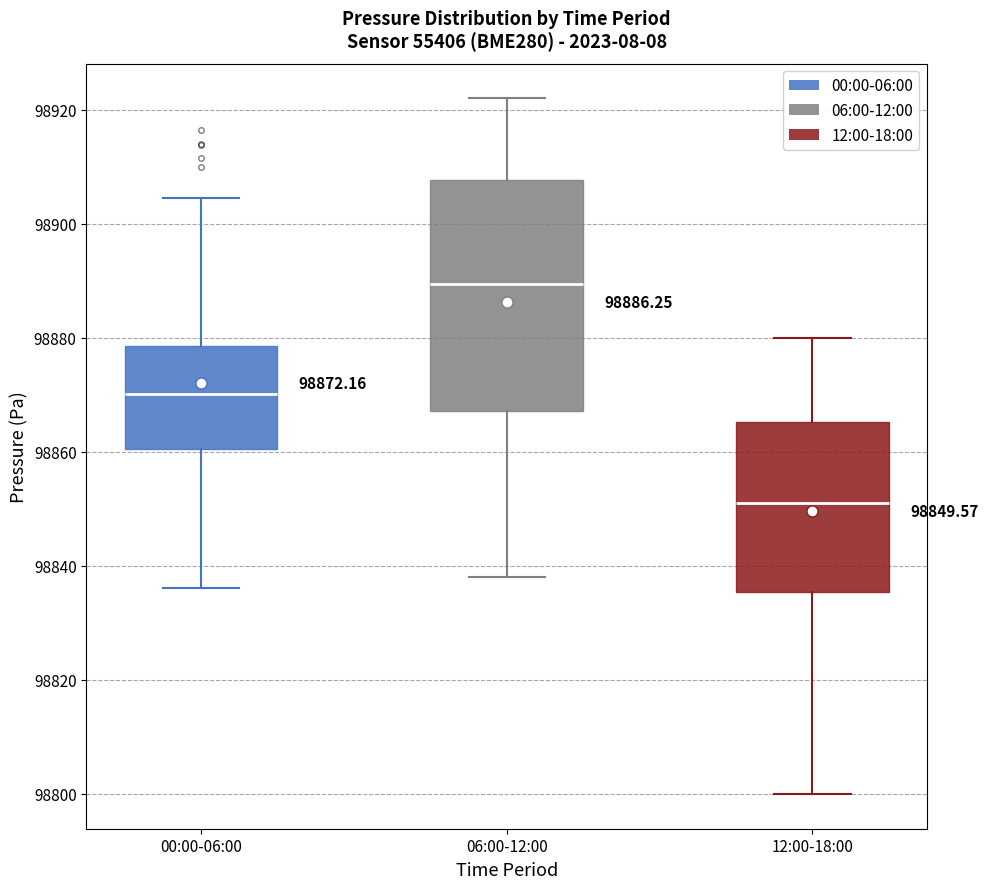

Which box is the tallest, from its lower edge to its upper edge?

06:00-12:00